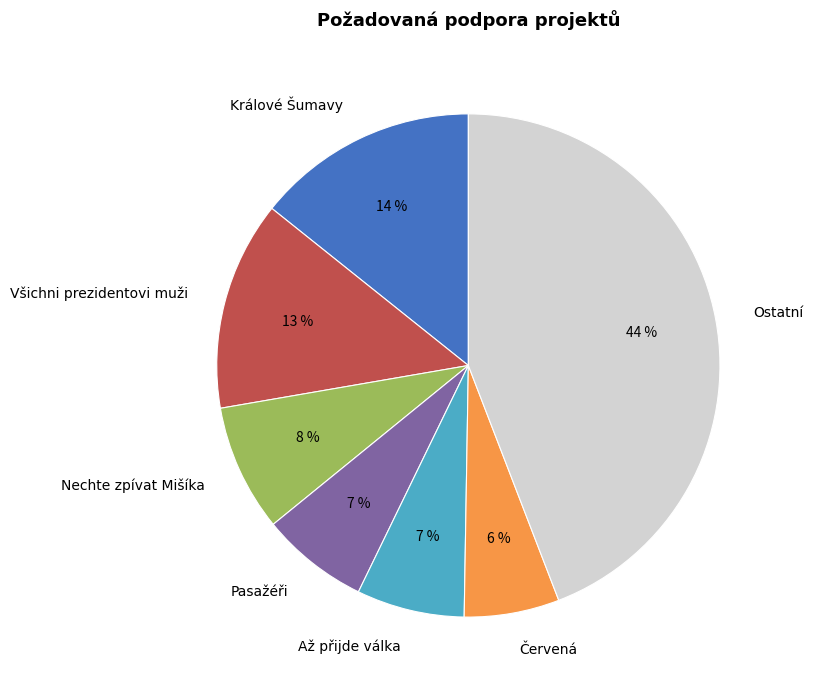

Is it true that Ostatní is 37% of the pie?

False